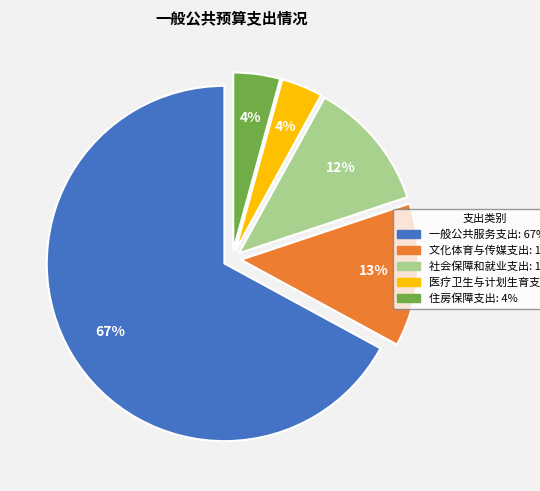

To the nearest percent, what is the difference between the 医疗卫生与计划生育支出 and 社会保障和就业支出 slice percentages?

8%